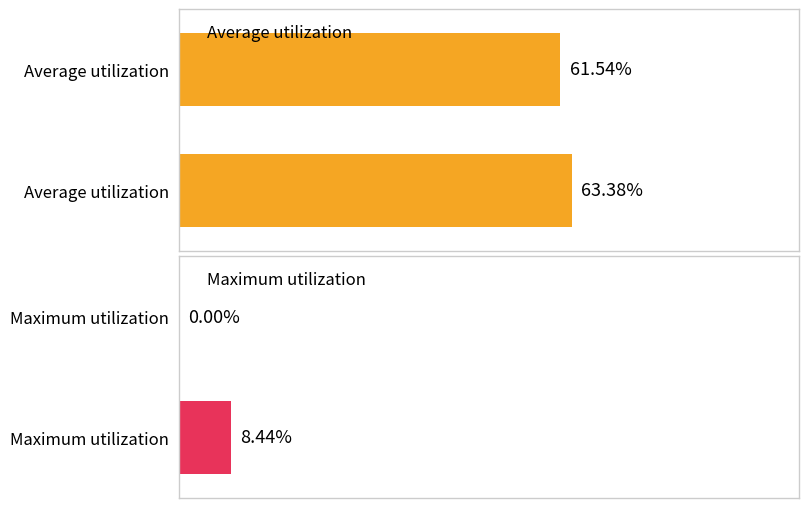

What is the total value across all series at 1?

61.5